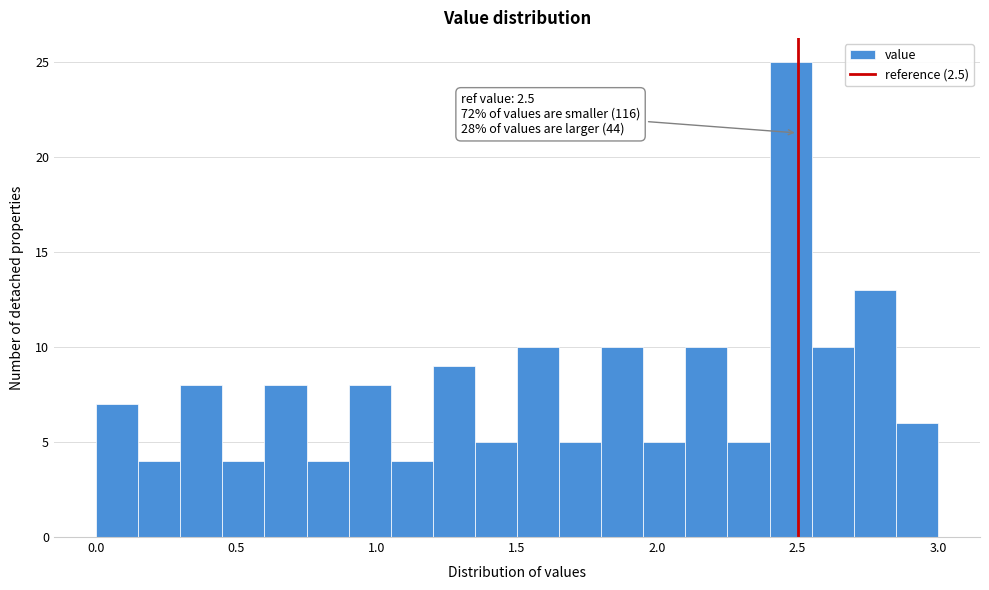

Around what value on the x-axis is the tallest bar? Give the approximate position of its centre, as read against the axis.

2.50